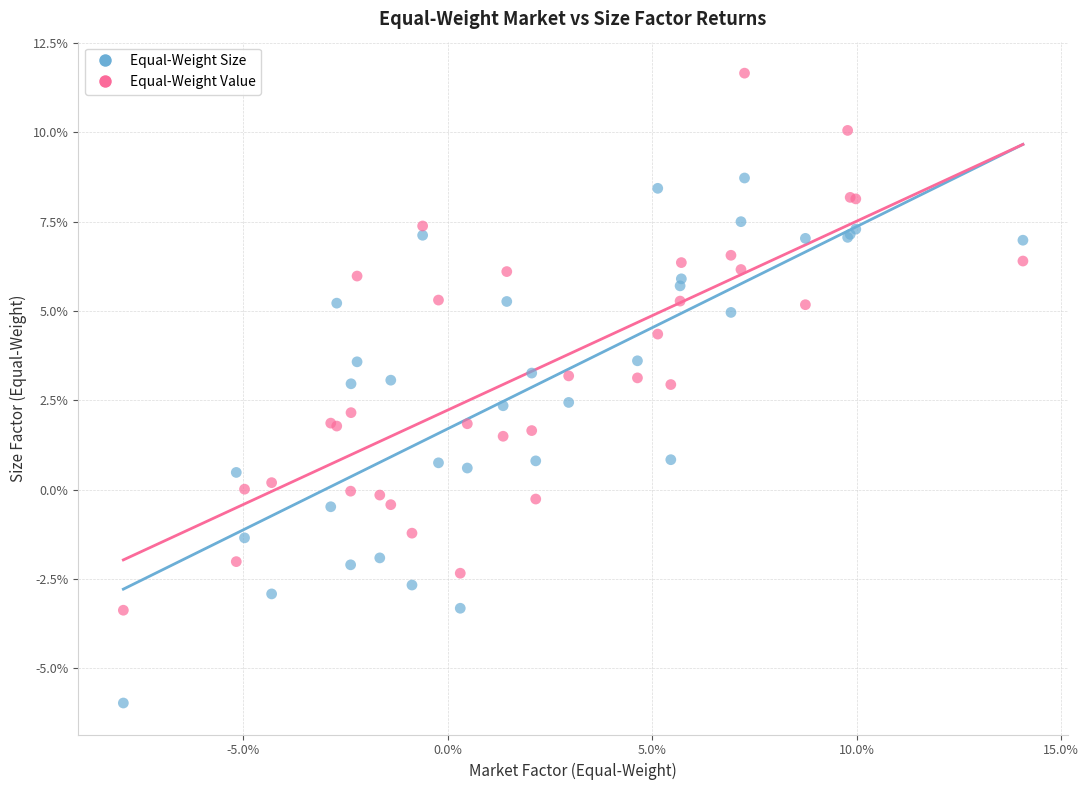

Which series contains the lowest Y value?

Equal-Weight Size